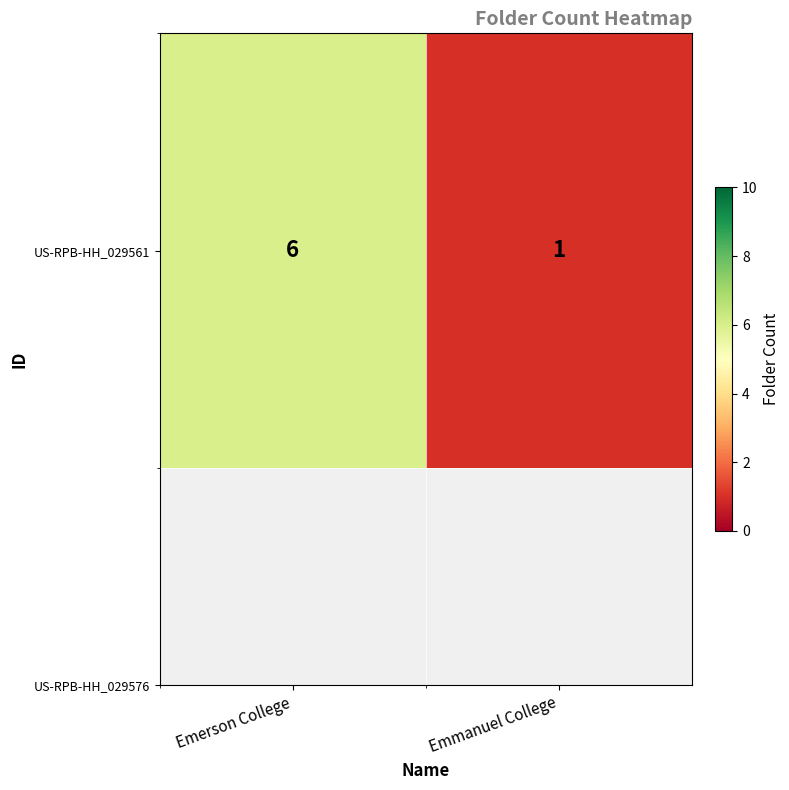

Which category has the highest value across all series?

Emerson College